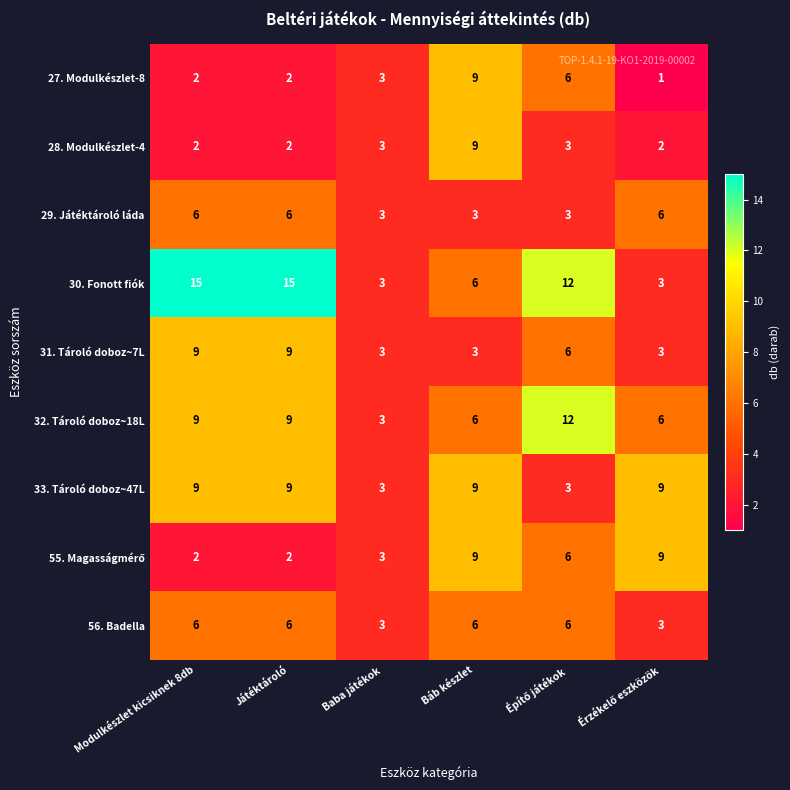

Which series has the largest total across all categories?

30. Fonott fiók